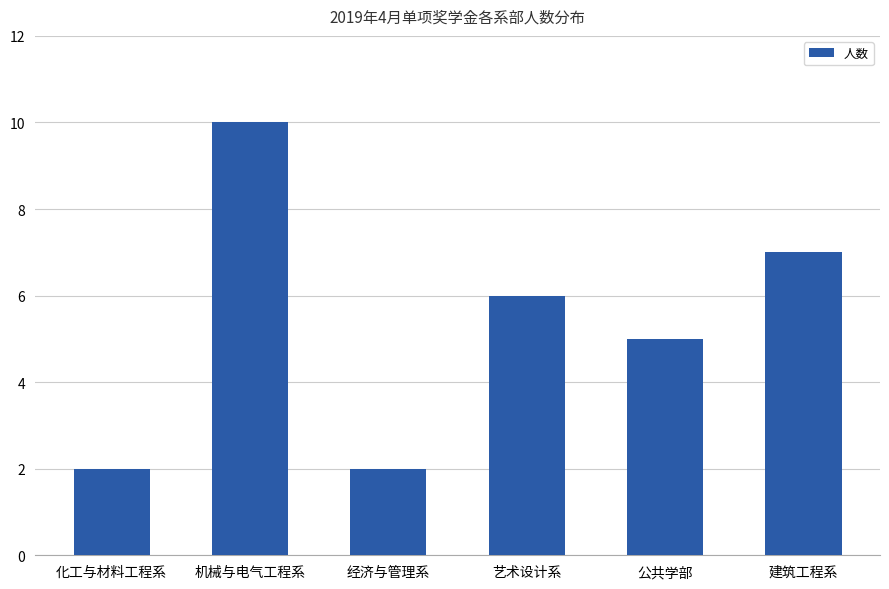

Reading left to right, what are all the values shown in this chart?

化工与材料工程系=2	机械与电气工程系=10	经济与管理系=2	艺术设计系=6	公共学部=5	建筑工程系=7